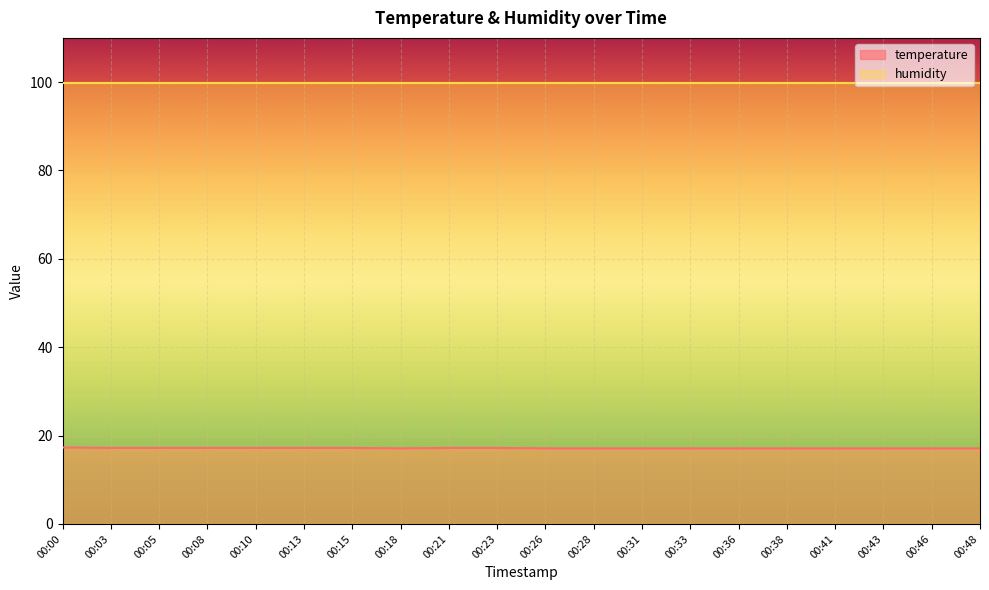

Does the chart display data point markers on the line(s)?

No